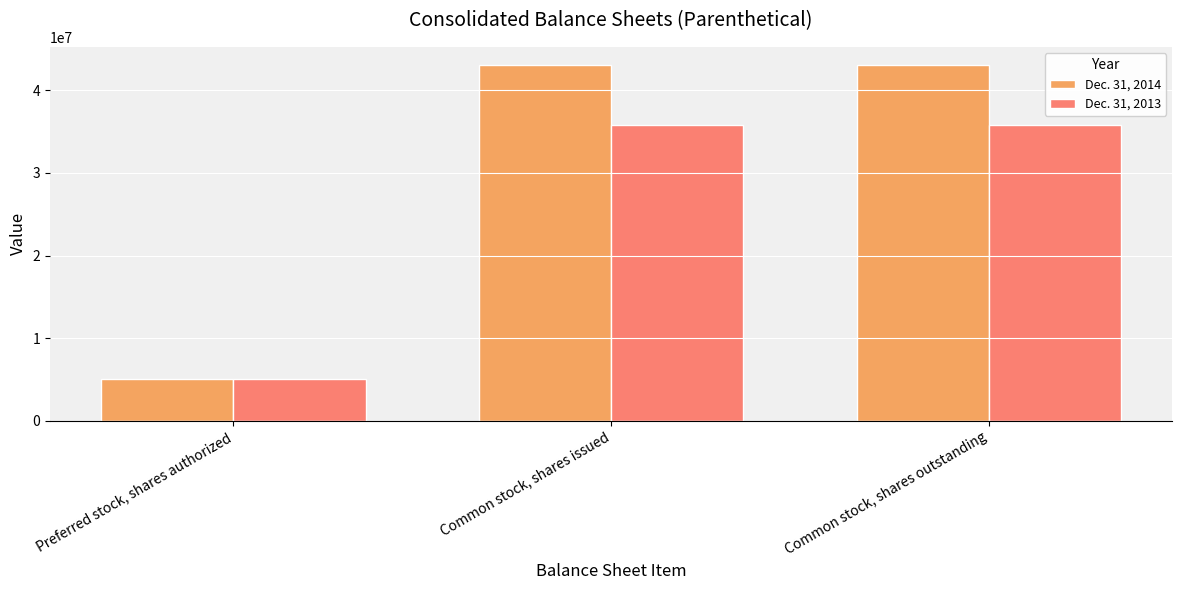

At which label does Dec. 31, 2013 reach its minimum?

Preferred stock, shares authorized